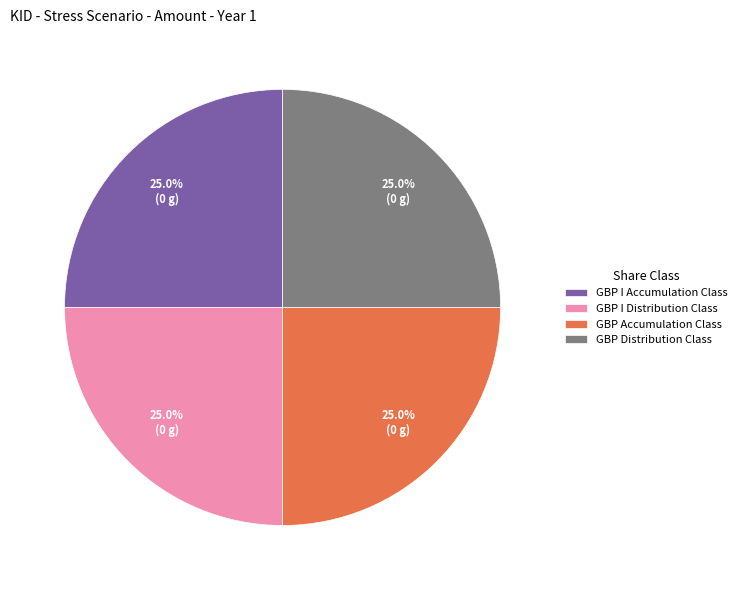

To the nearest percent, what portion does GBP I Distribution Class represent?

25%